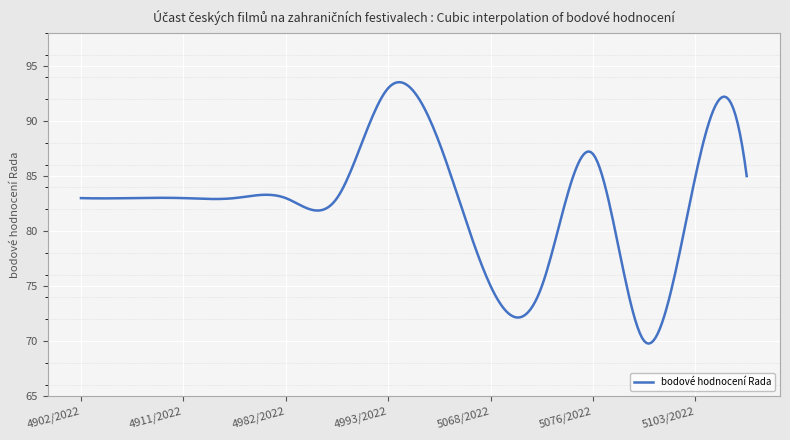

What is the difference between the maximum and minimum values?

23.8